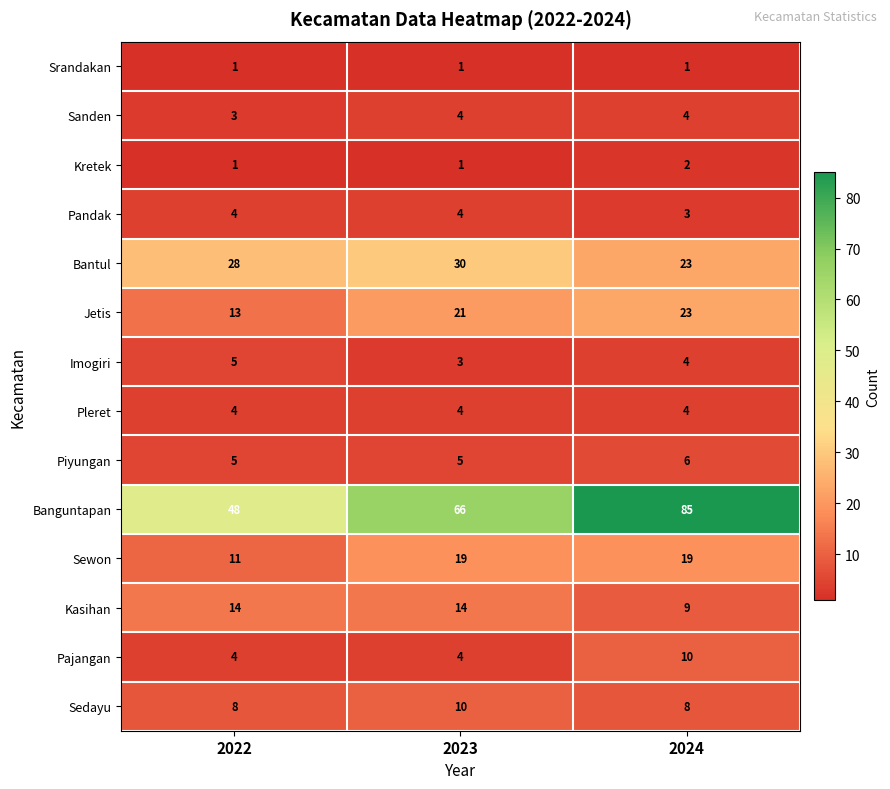

True or false: Imogiri has a value of 5 at 2022.

True